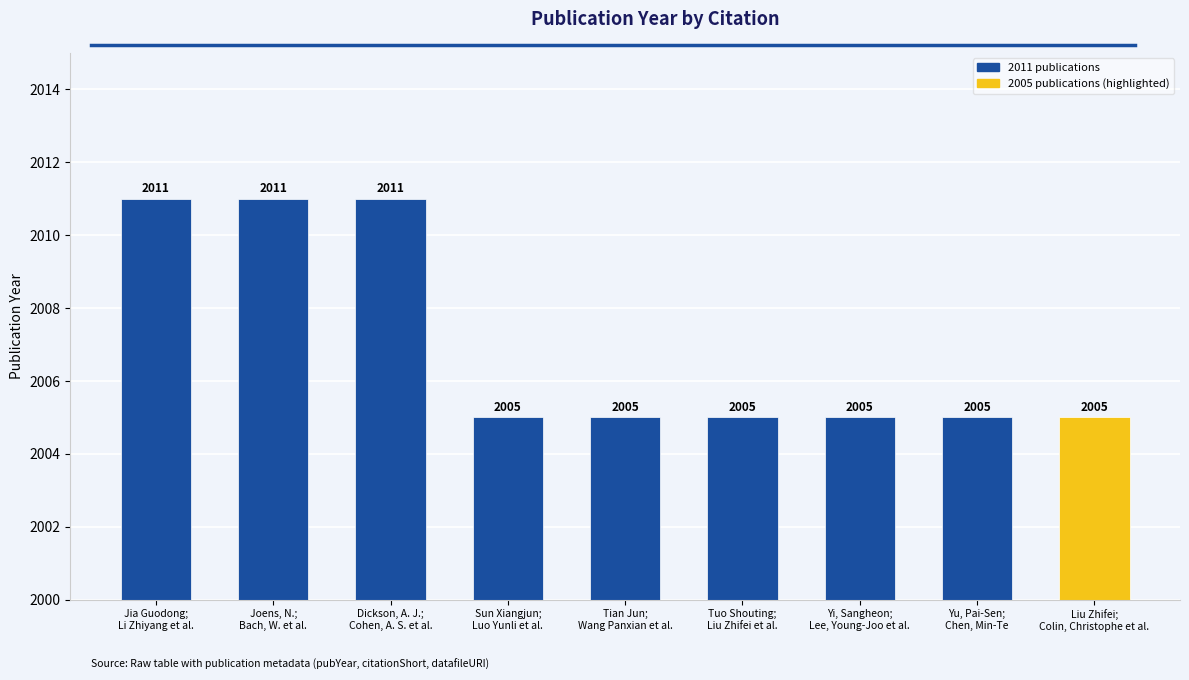

What is the difference between the maximum and second lowest values?

6